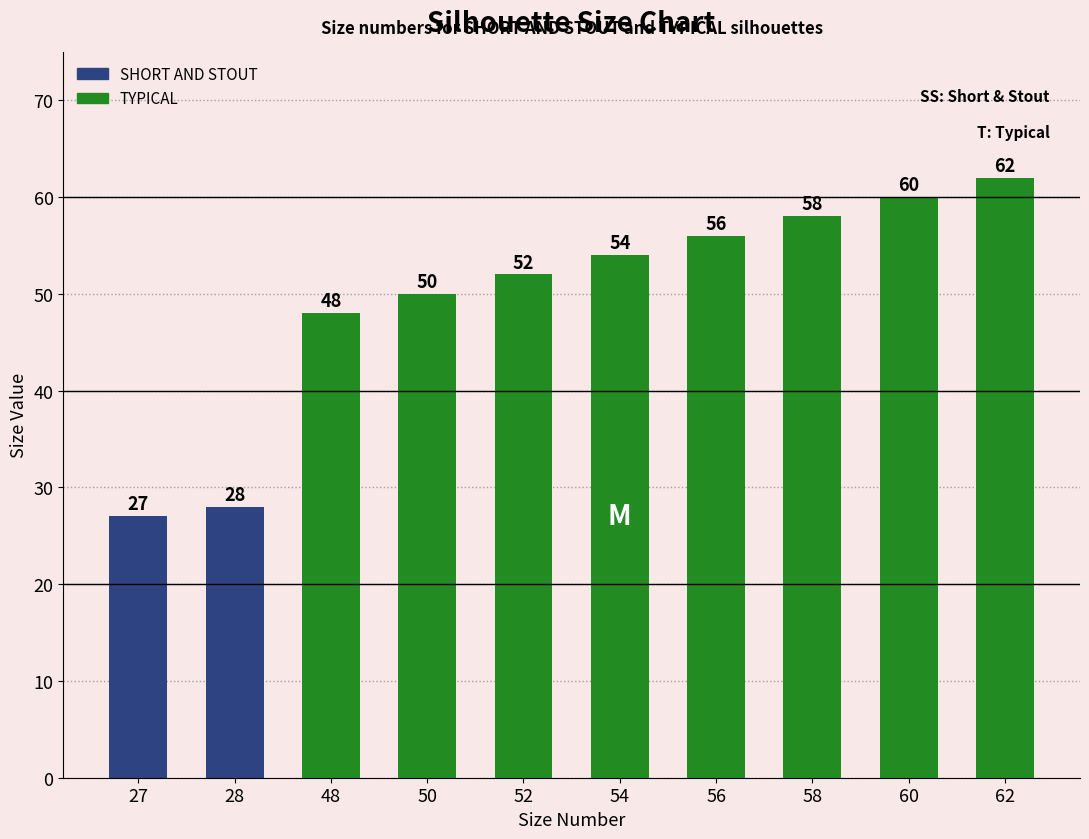

What is the average value?

50